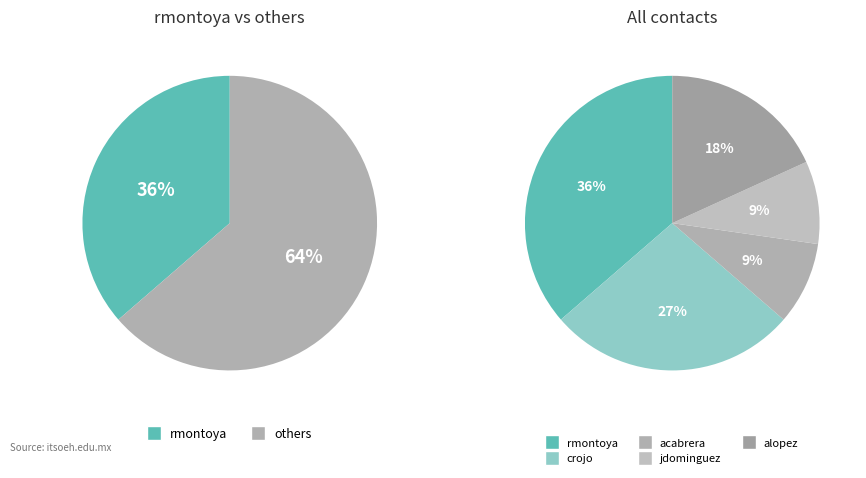

Which category has the biggest portion of the pie?

rmontoya@itsoeh.edu.mx